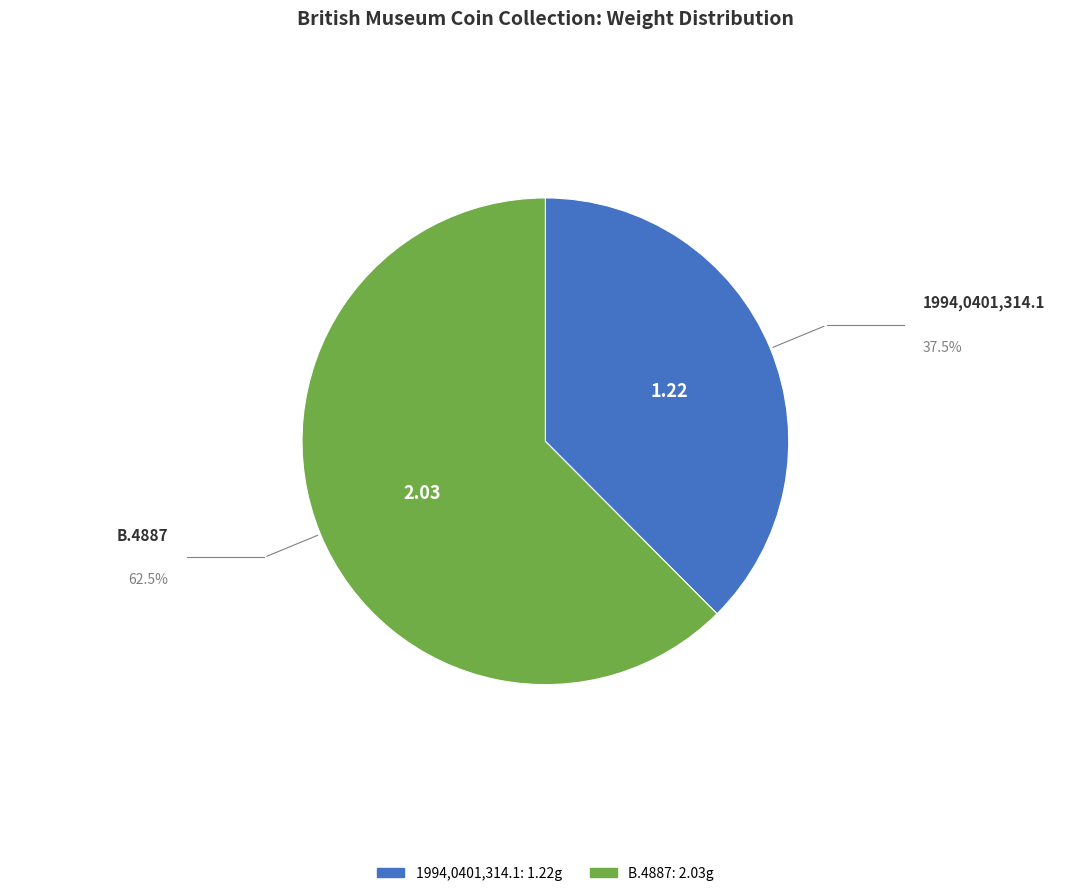

Is there a majority slice in this chart?

Yes